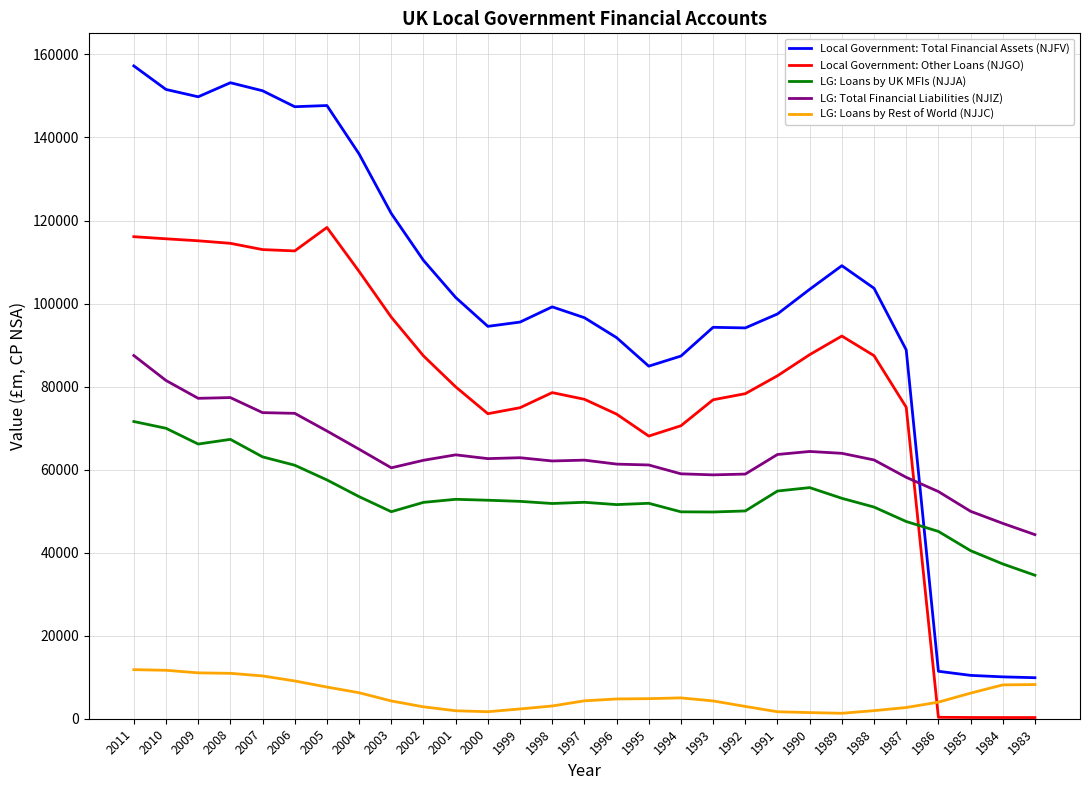

True or false: Local Government: Total Financial Assets (NJFV) and Local Government: Other Loans (NJGO) intersect in this chart.

False